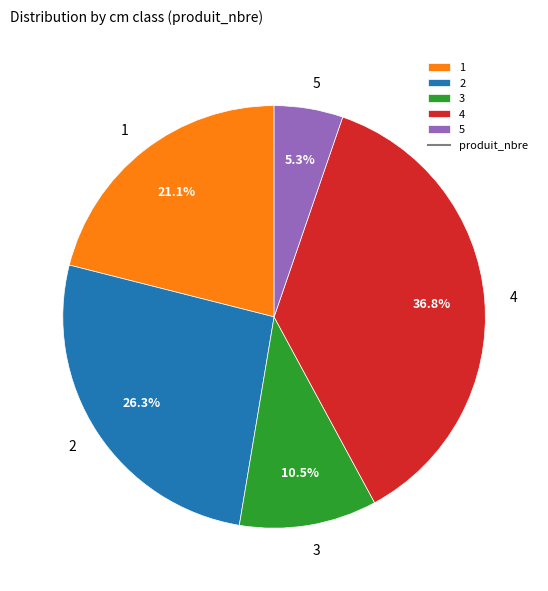

Approximately how many times larger is the value at 1 compared to 3?

2.0